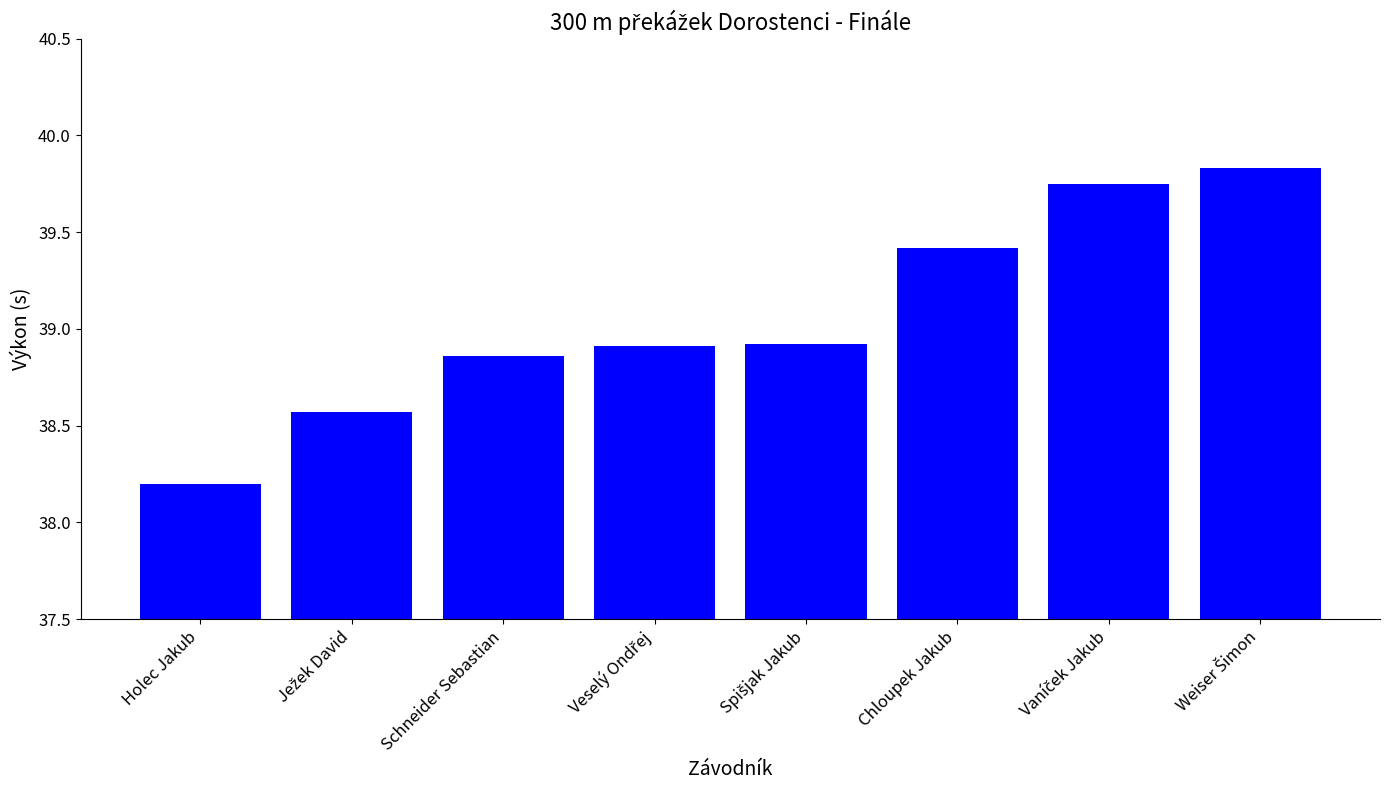

The chart shows a value of 54.2 at Chloupek Jakub. True or false?

False